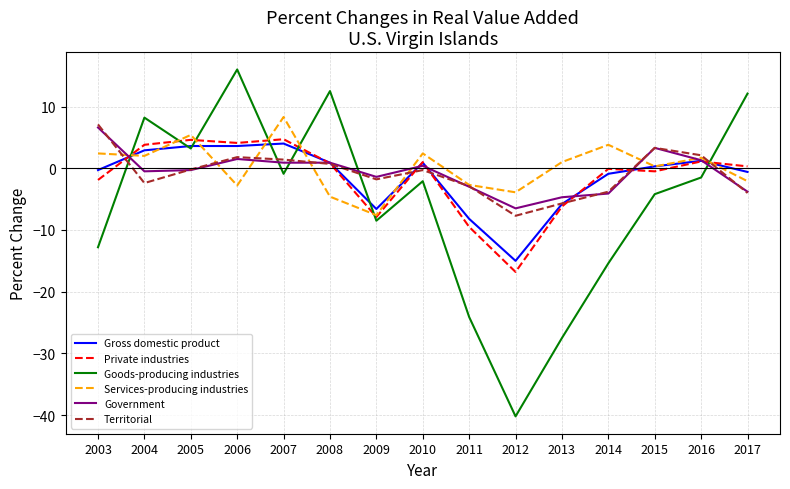

What is the greatest value displayed?

16.0